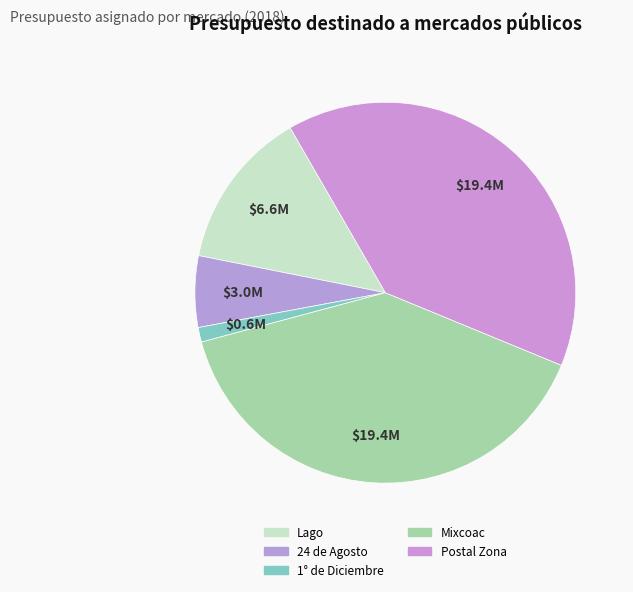

Count the number of slices in the pie.

5